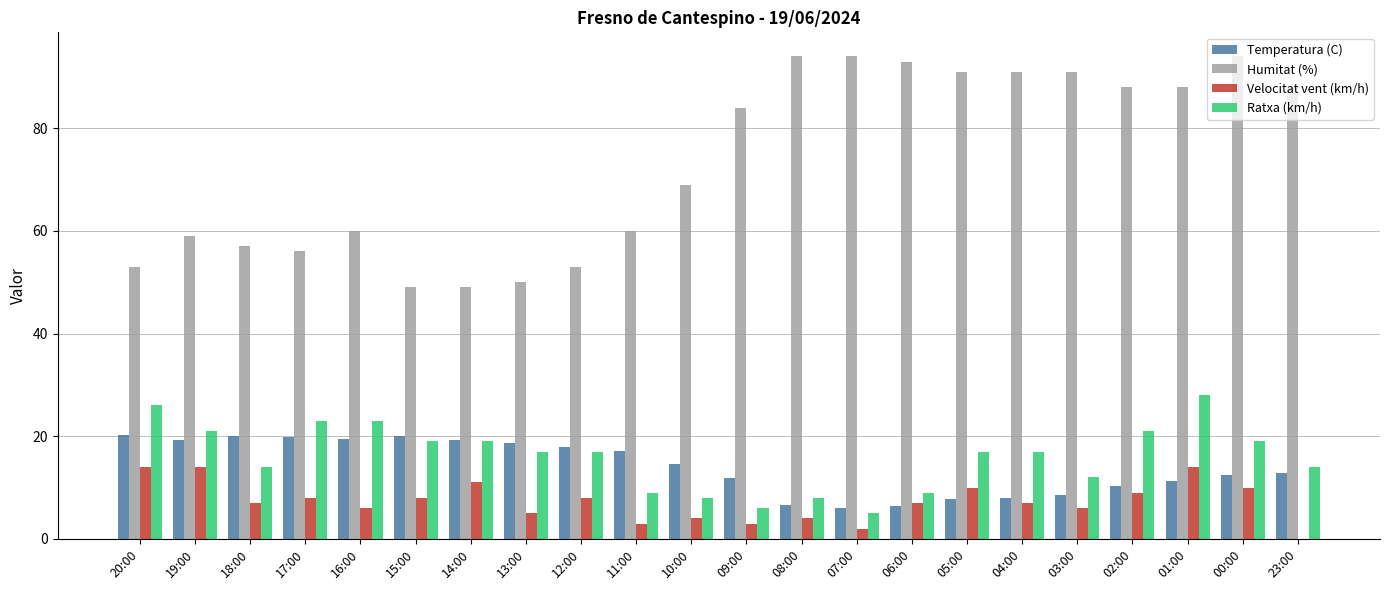

What is the total value across all series at 10:00?

95.5